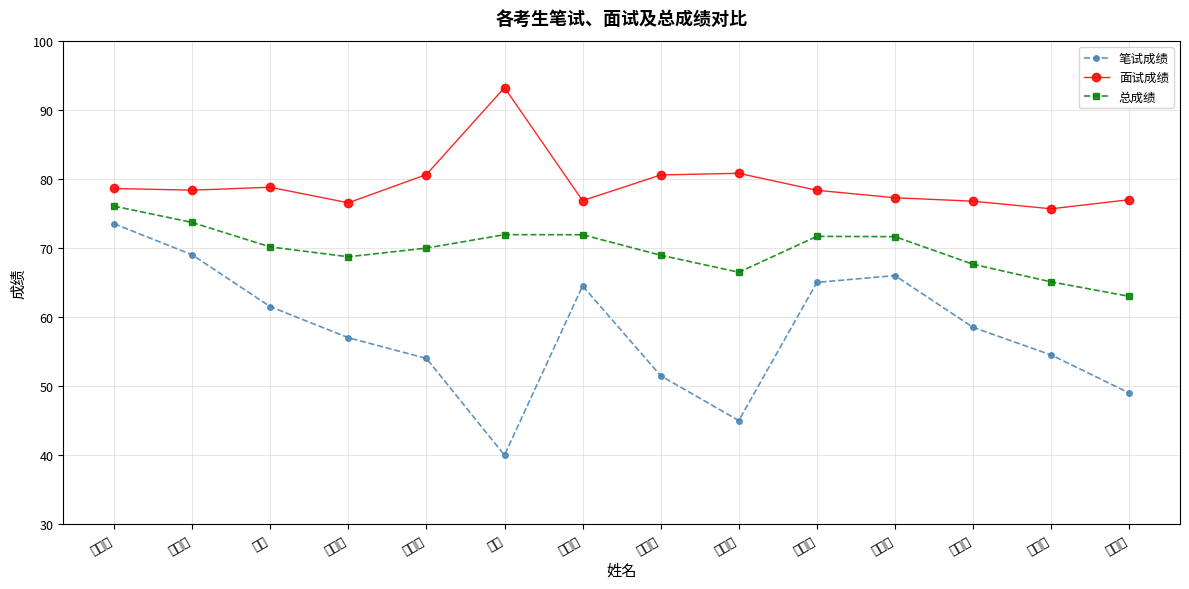

Which category has the highest value in the 总成绩 series?

赵名扬